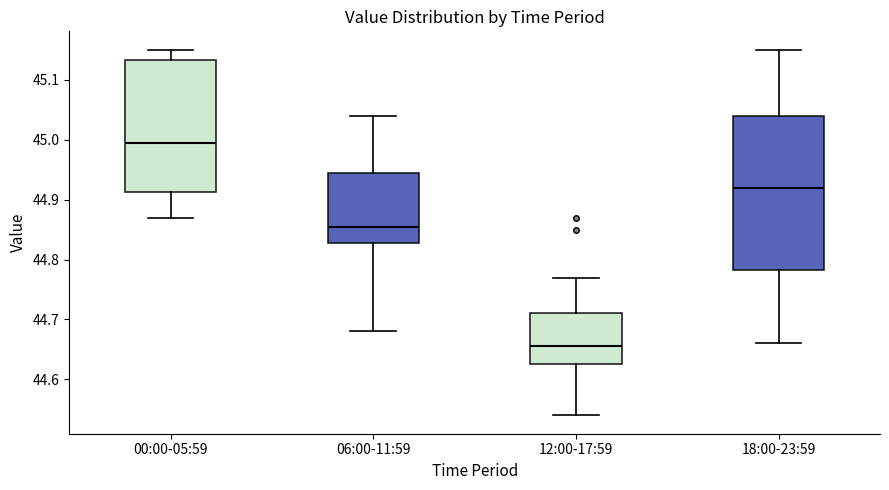

Which box is the tallest, from its lower edge to its upper edge?

18:00-23:59